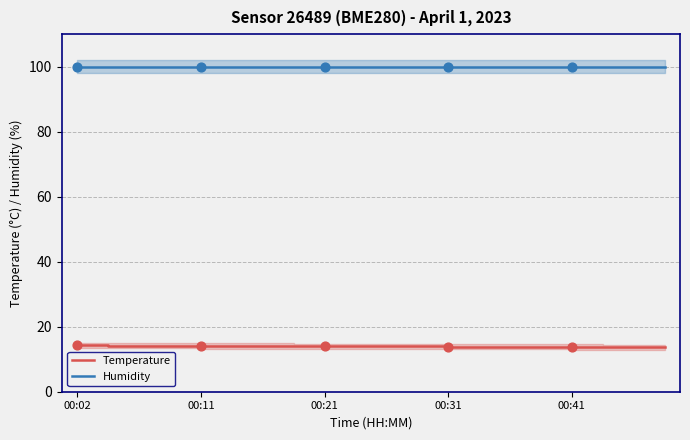

Which series reaches the minimum Y coordinate?

Temperature